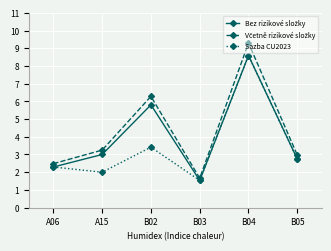

Count the number of categories in the chart.

6